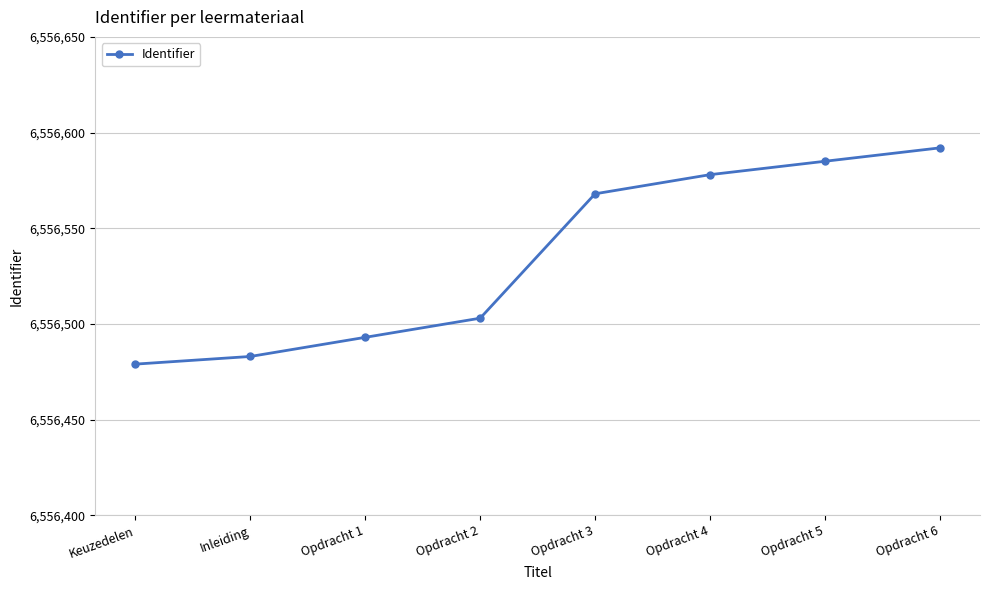

What is the difference between the maximum and second lowest values?

109